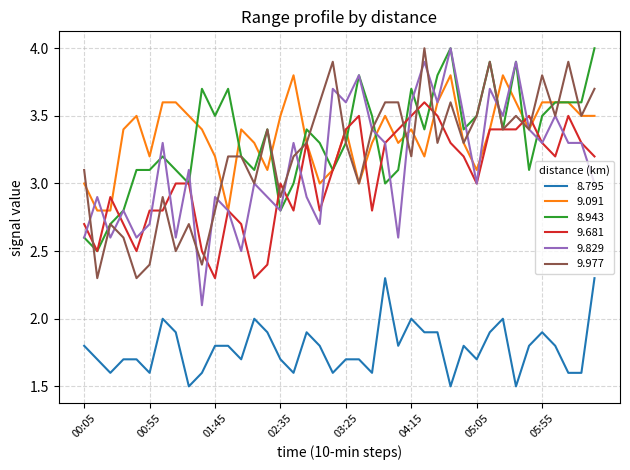

After their last crossing, which series has the higher values: 9.829 or 8.943?

8.943